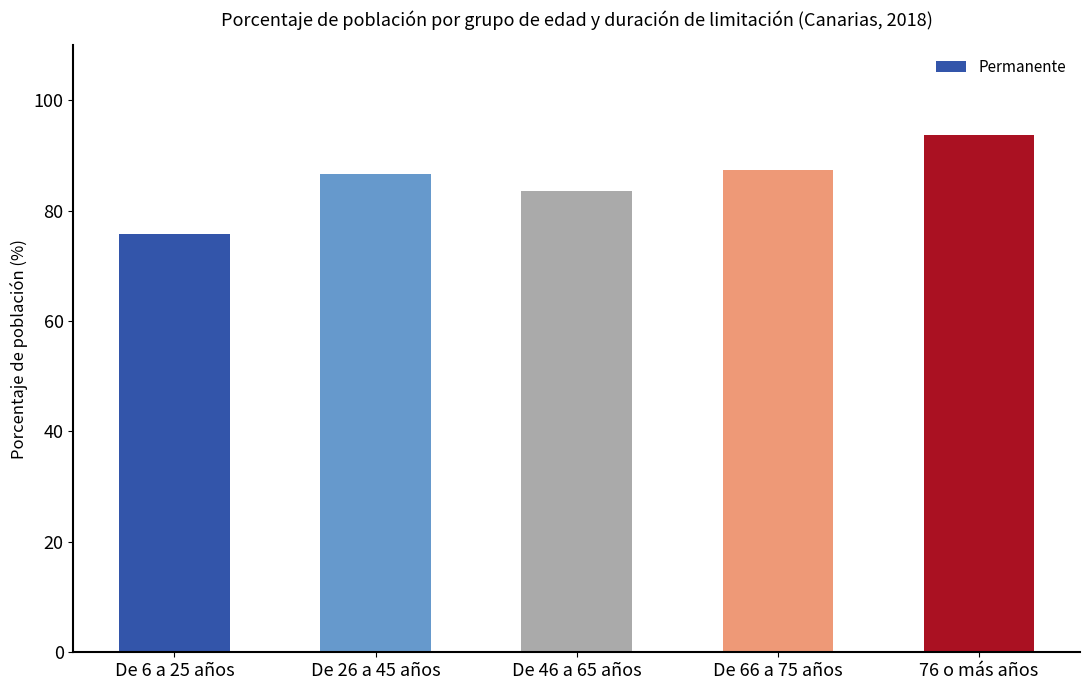

Read the value at De 26 a 45 años.

86.6